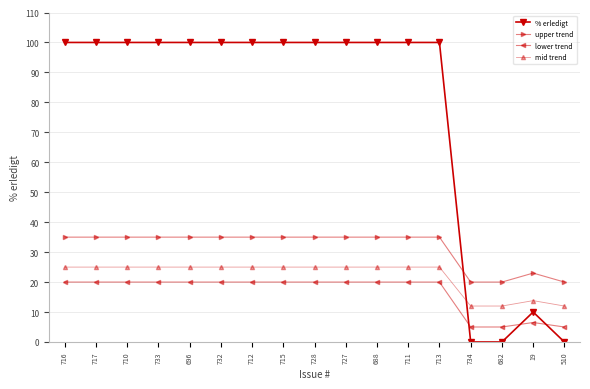

What is the spread (max minus min) of values at 733?

80.0